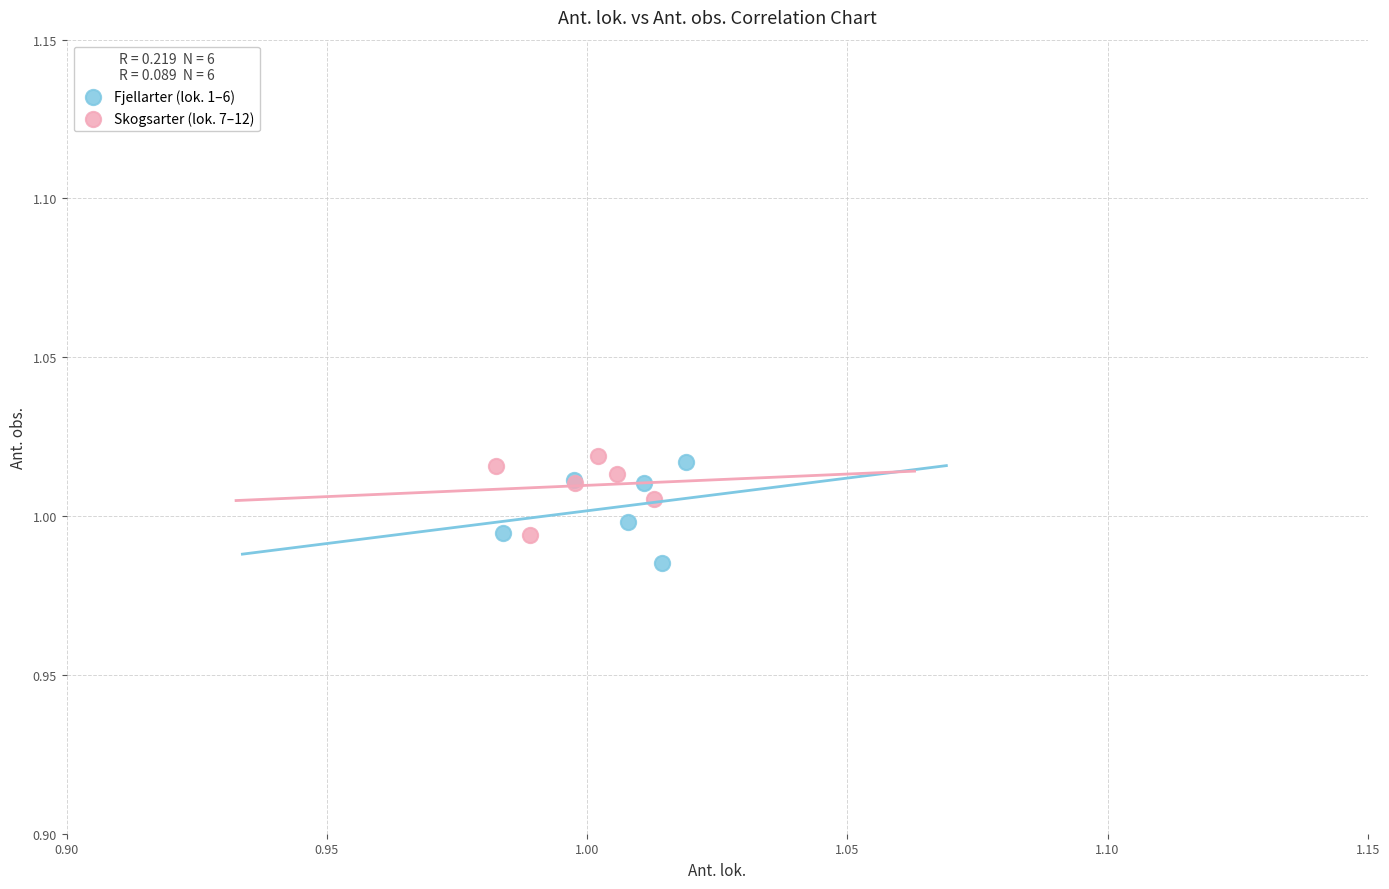

What are all the series names shown in the legend?

Fjellarter (lok. 1–6), Skogsarter (lok. 7–12)